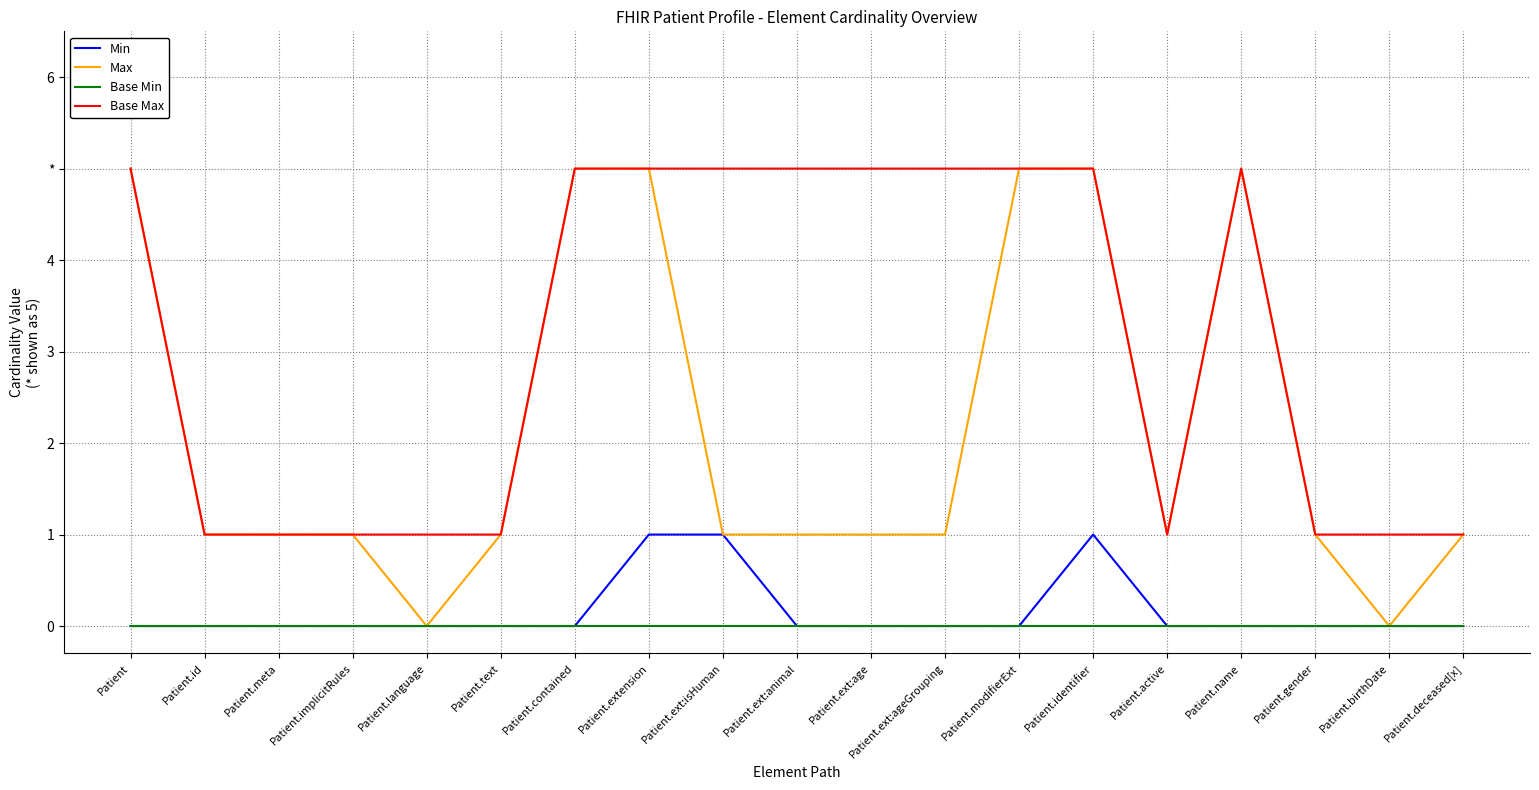

What are all the series names shown in the legend?

Min, Max, Base Min, Base Max